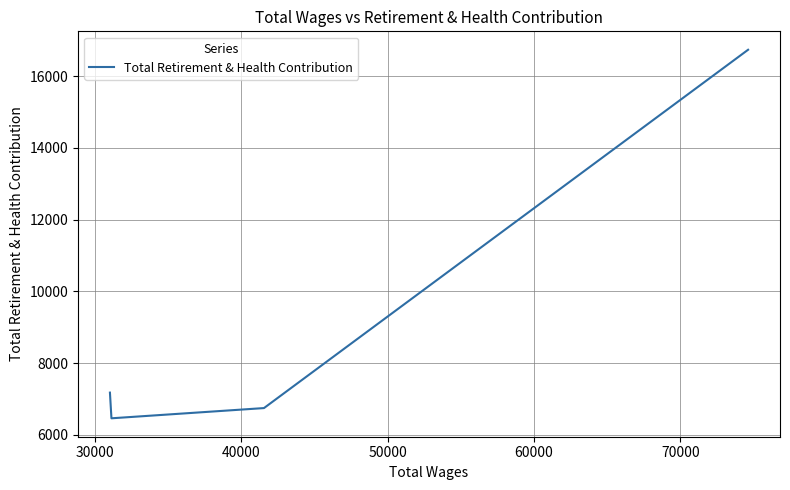

What is the minimum value shown in the chart?

6463